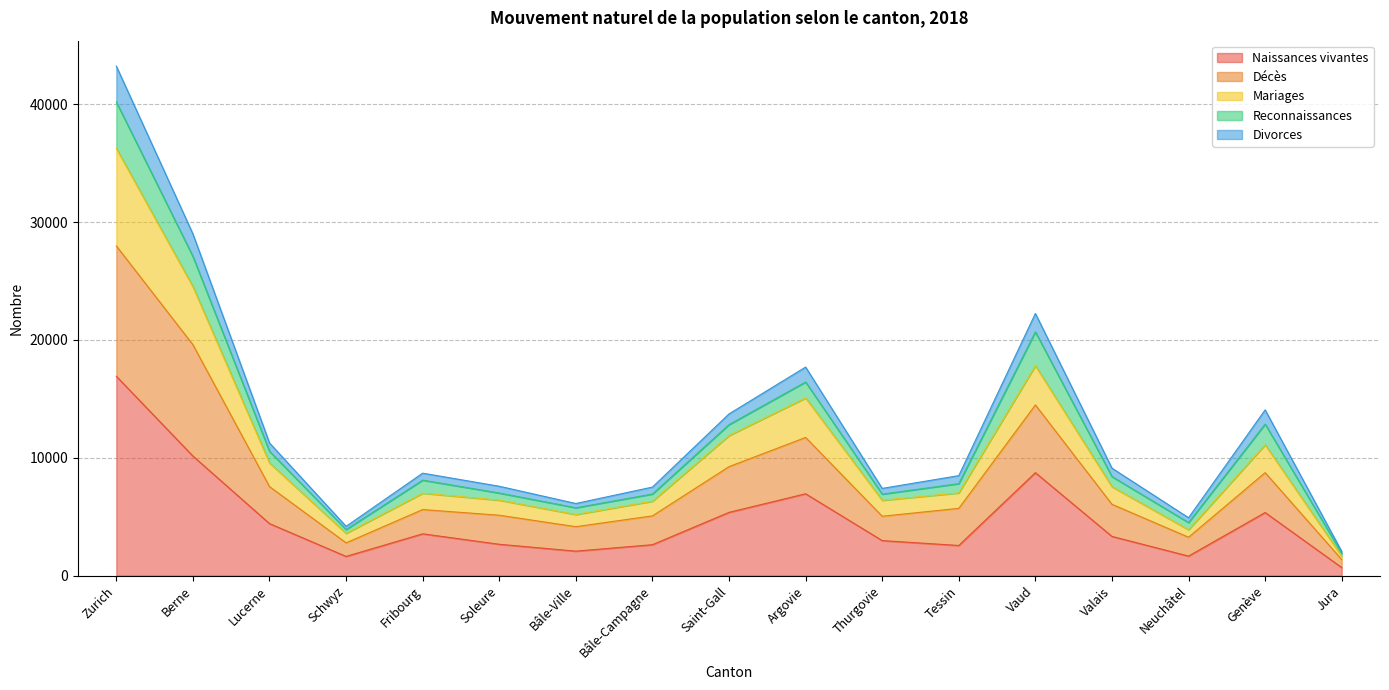

What is the maximum value for Naissances vivantes?

16919